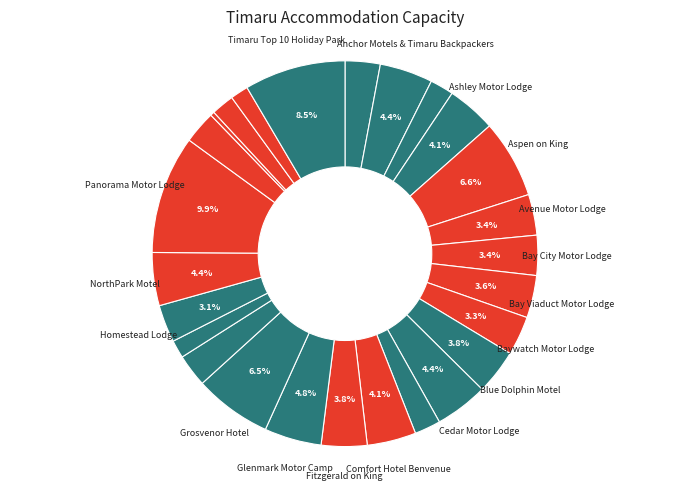

What is the smallest slice in the pie chart?

Pleasant view Bed & Breakfast